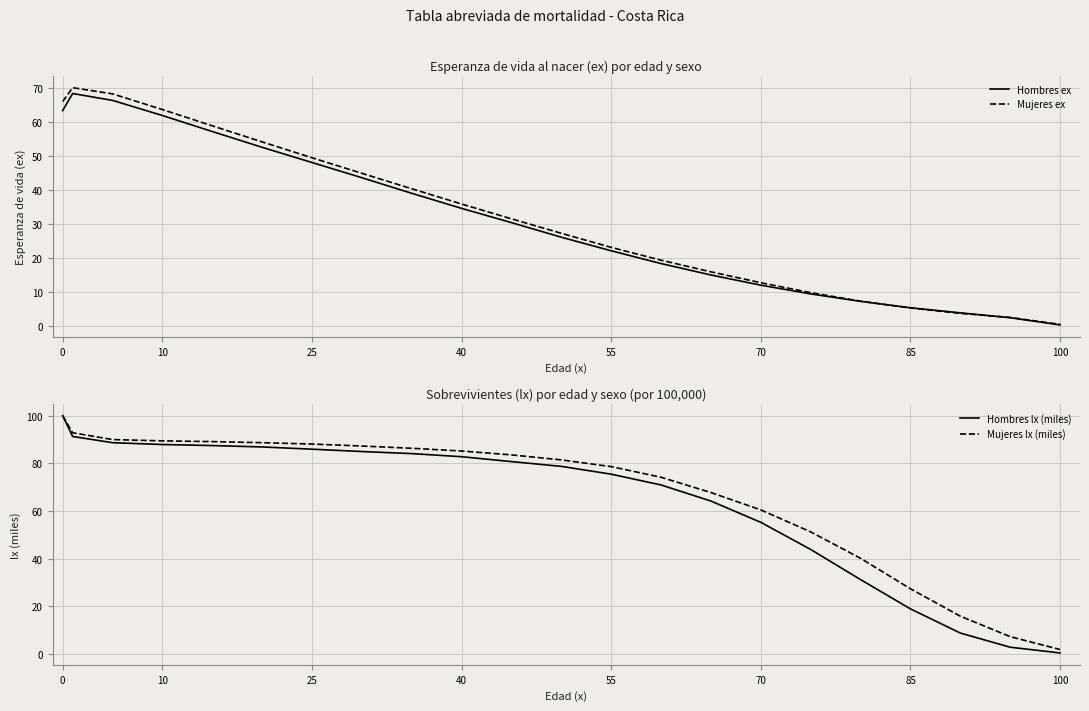

How many lines are shown in the chart?

4